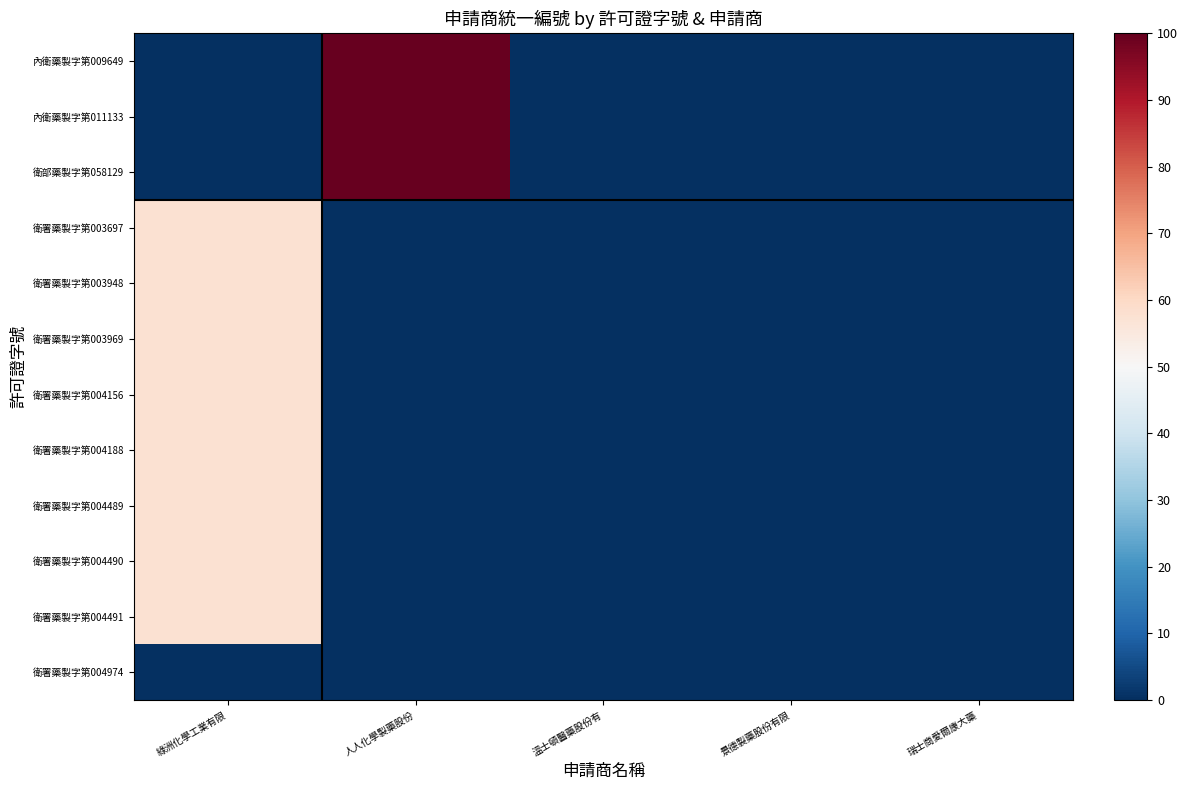

What is the maximum value shown in the chart?

100.0